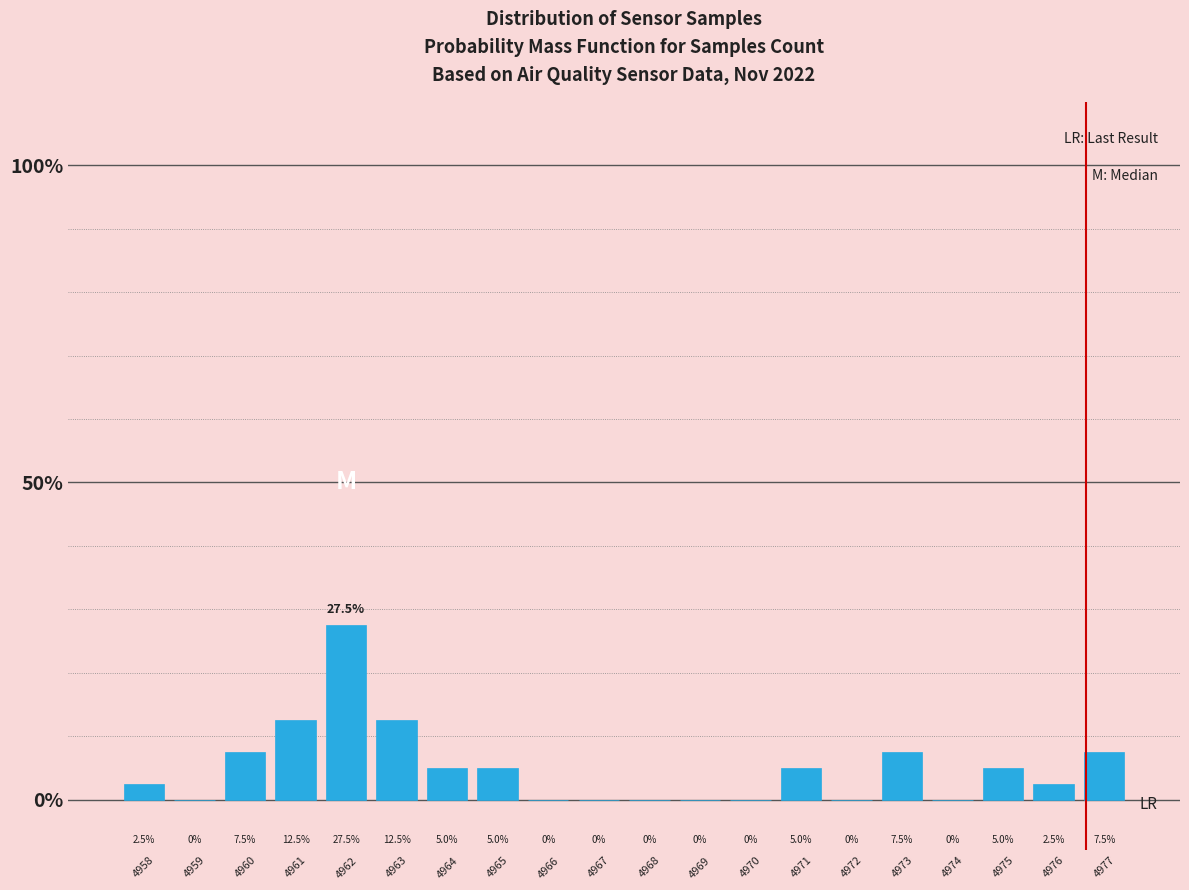

Reading left to right, extract all data points from this chart.

4958=2.5	4959=0.0	4960=7.5	4961=12.5	4962=27.5	4963=12.5	4964=5.0	4965=5.0	4966=0.0	4967=0.0	4968=0.0	4969=0.0	4970=0.0	4971=5.0	4972=0.0	4973=7.5	4974=0.0	4975=5.0	4976=2.5	4977=7.5